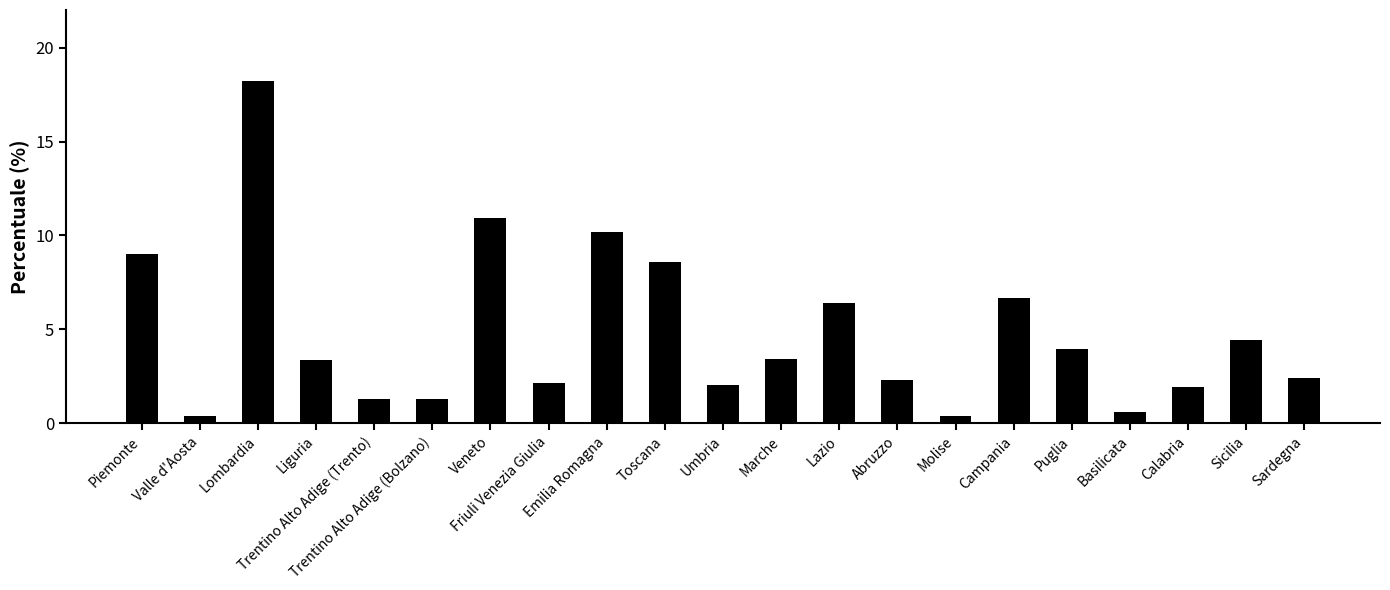

What is the greatest value displayed?

18.2